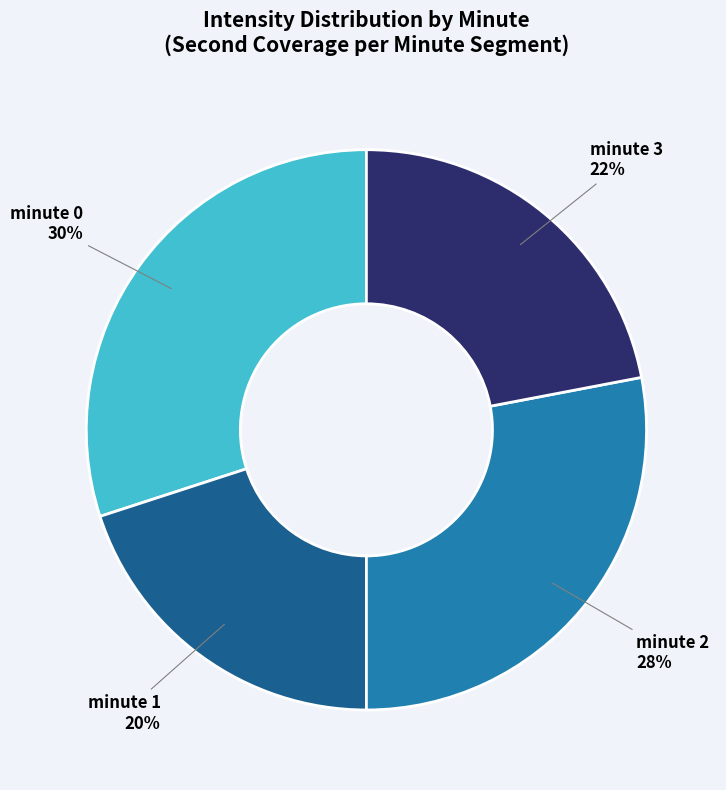

Is the sum of minute 3 and minute 0 greater than half?

Yes